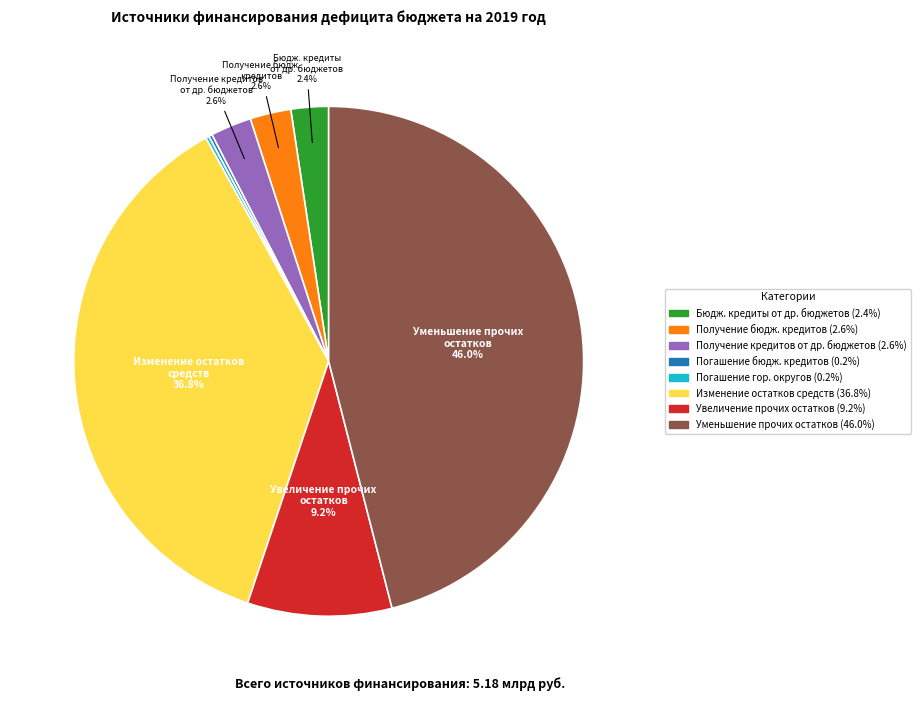

Does any single category account for the majority?

No